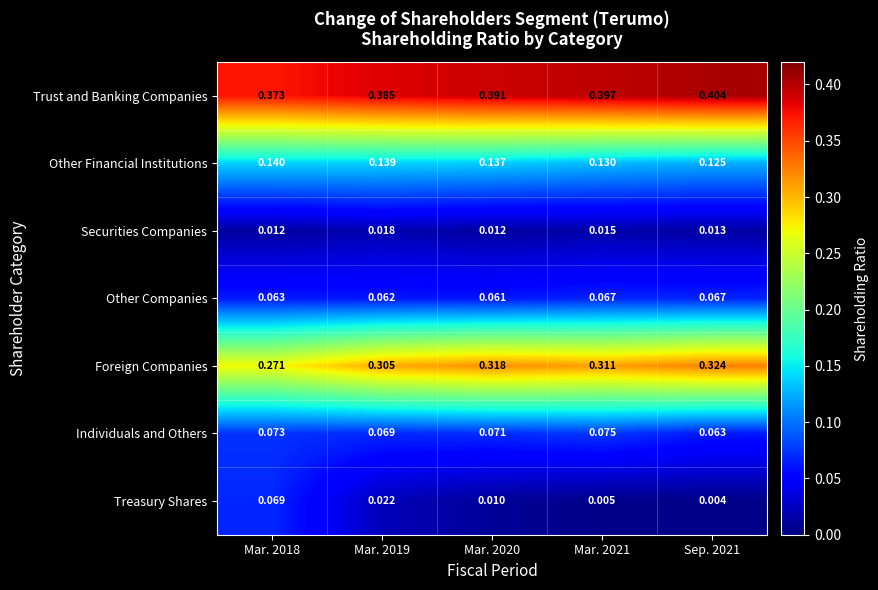

Rank the series by their maximum value, from lowest to highest.

Securities Companies, Other Companies, Treasury Shares, Individuals and Others, Other Financial Institutions, Foreign Companies, Trust and Banking Companies